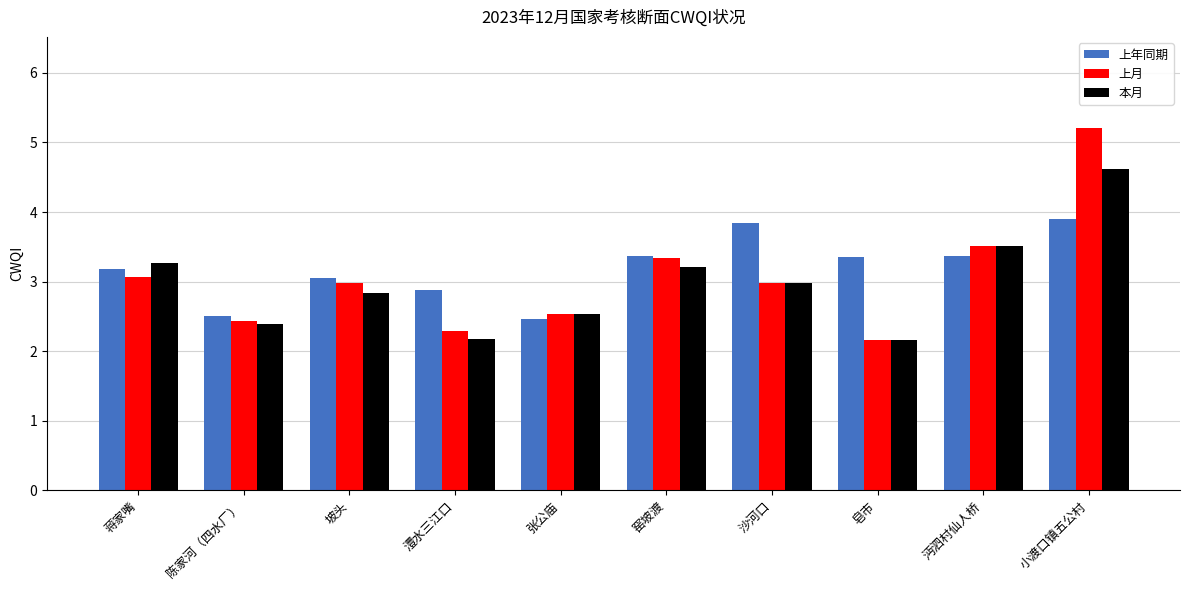

How many distinct data groups are displayed?

3